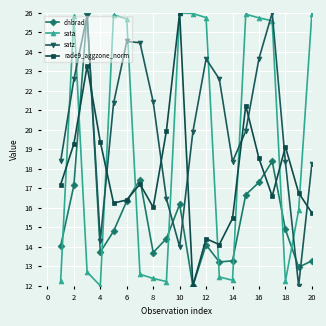

What is the average value of the dnbrad series?

15.5